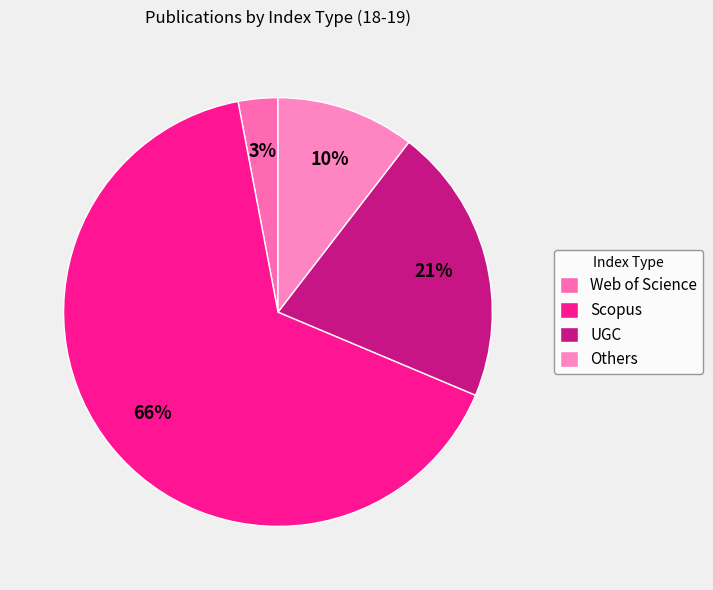

How many segments does this pie chart have?

4